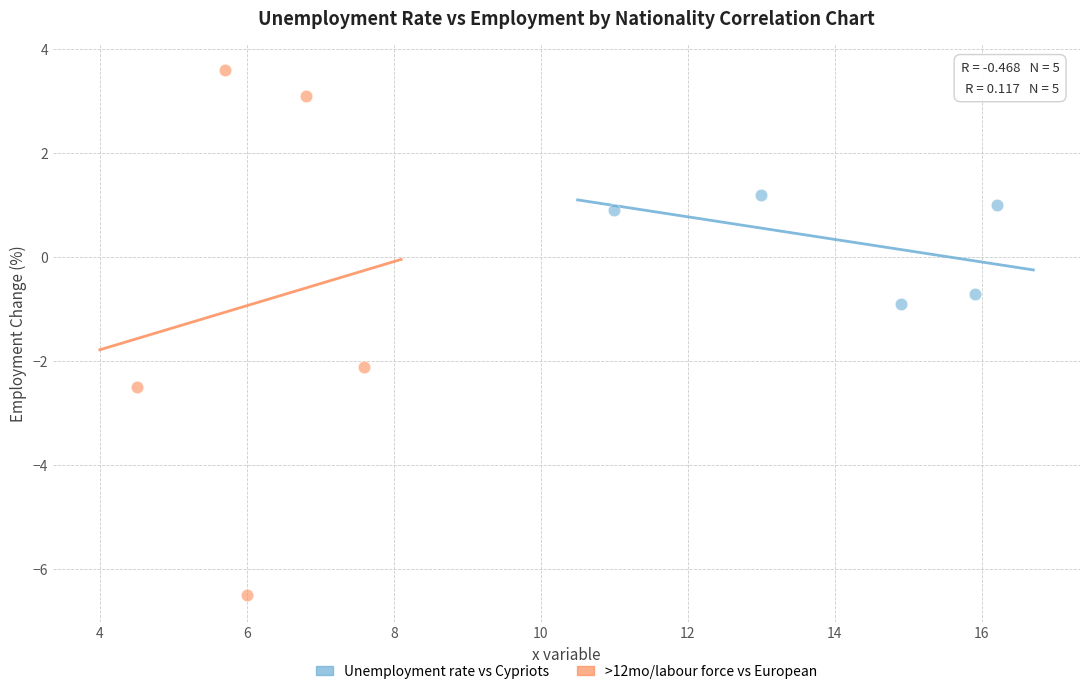

Which series contains the highest Y value?

>12mo/labour force vs European